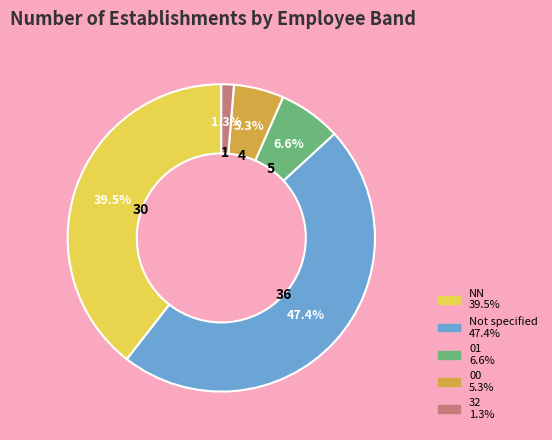

Does any single category account for the majority?

No